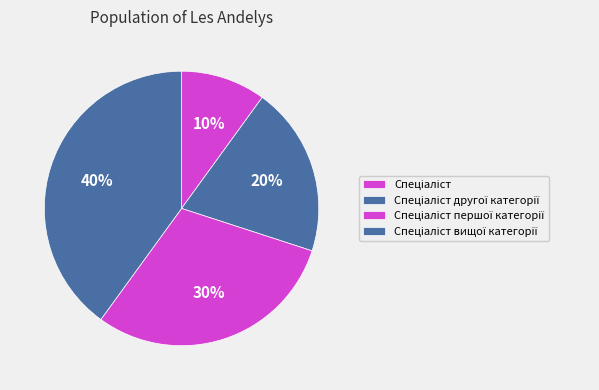

Count the number of slices in the pie.

4